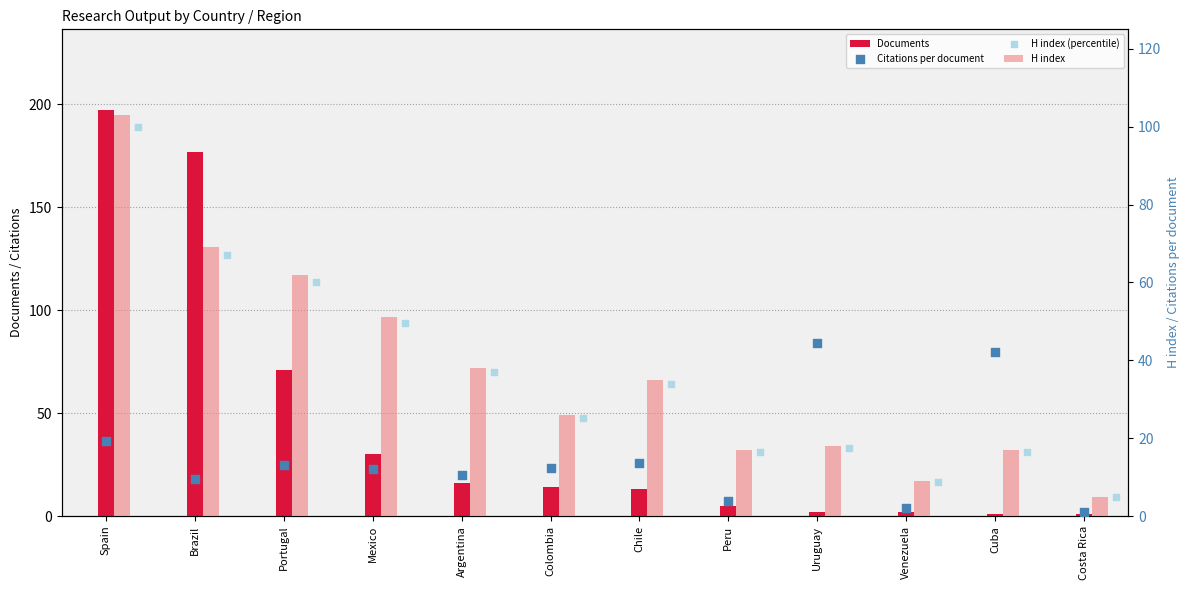

Which series has the largest Y range (max minus min)?

Documents